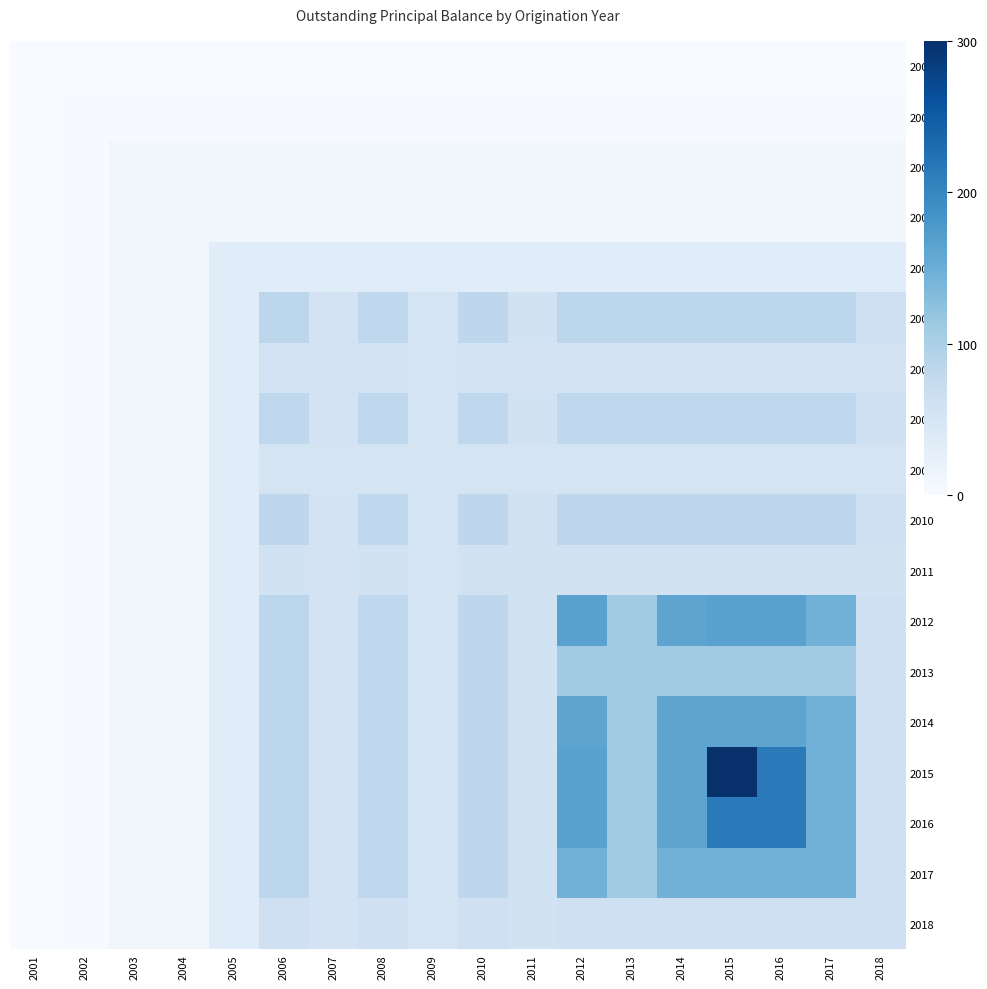

Which category has the lowest value across all series?

2001